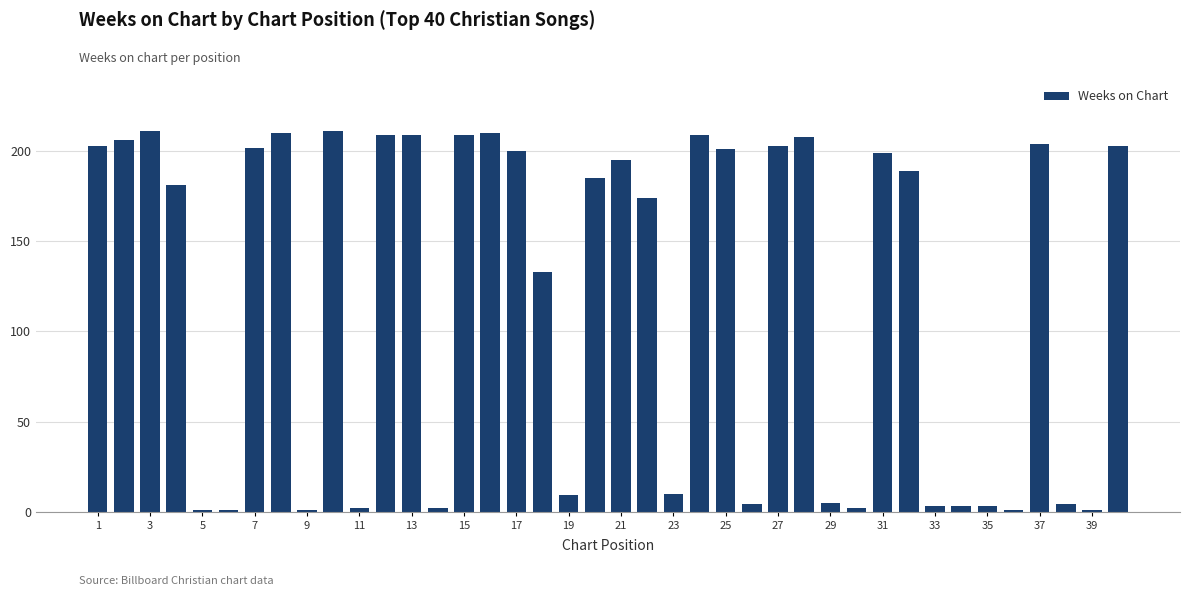

What is the maximum value shown in the chart?

211